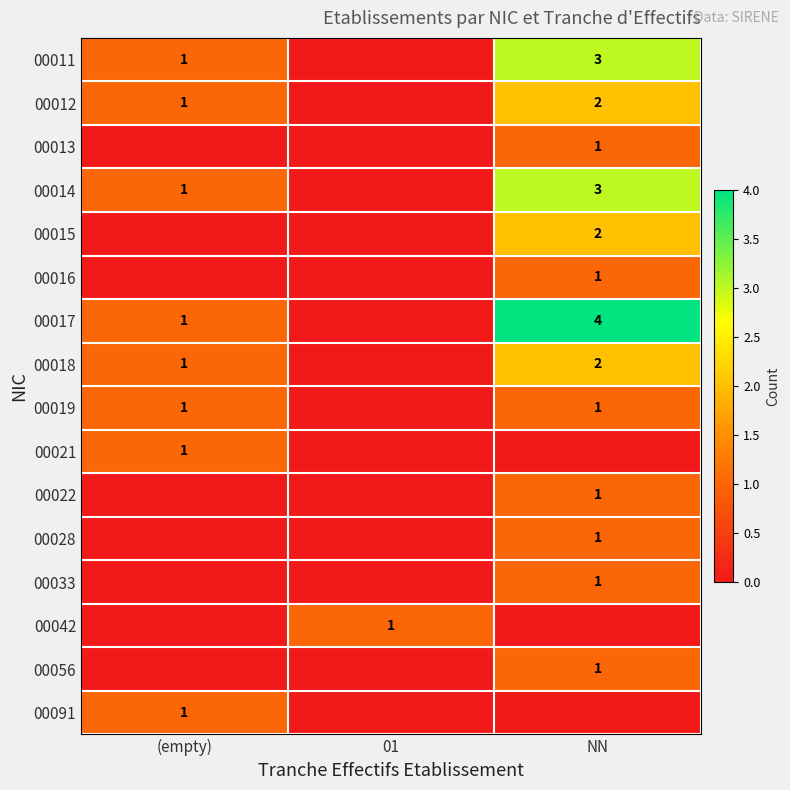

Is it true that 00015 equals 2 at NN?

True